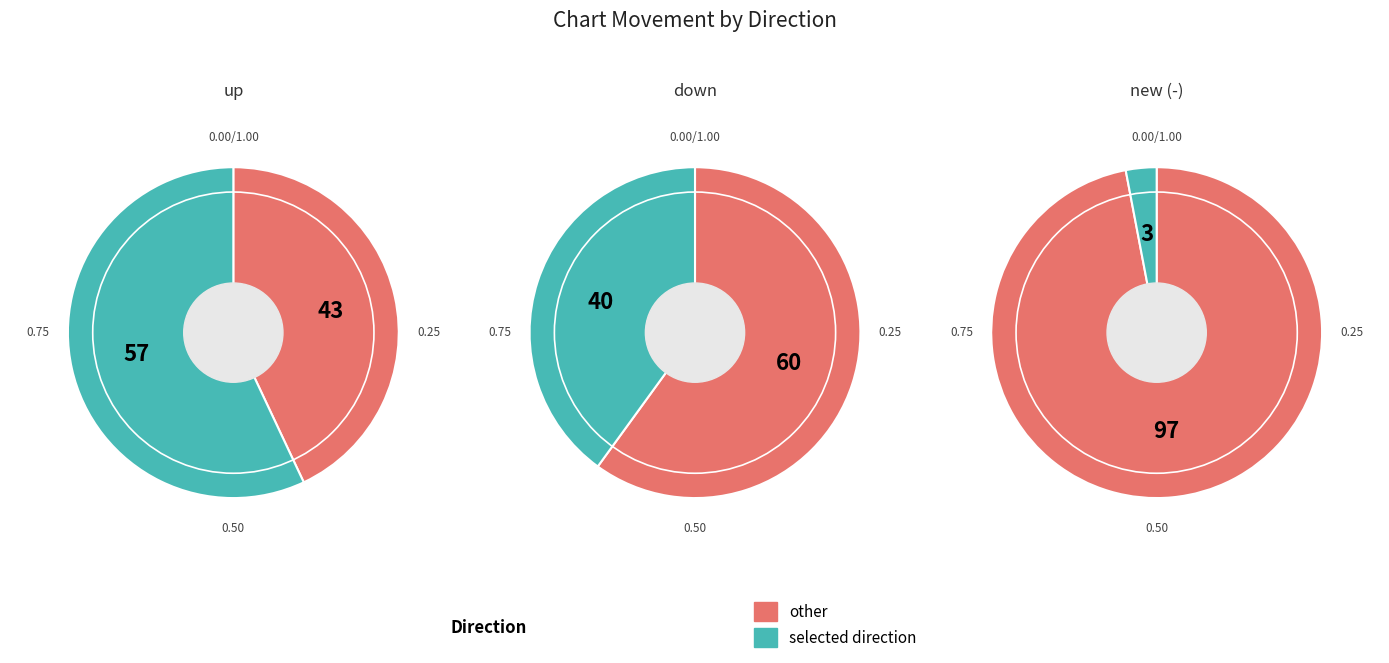

To the nearest percent, what percentage of the pie is new?

3%